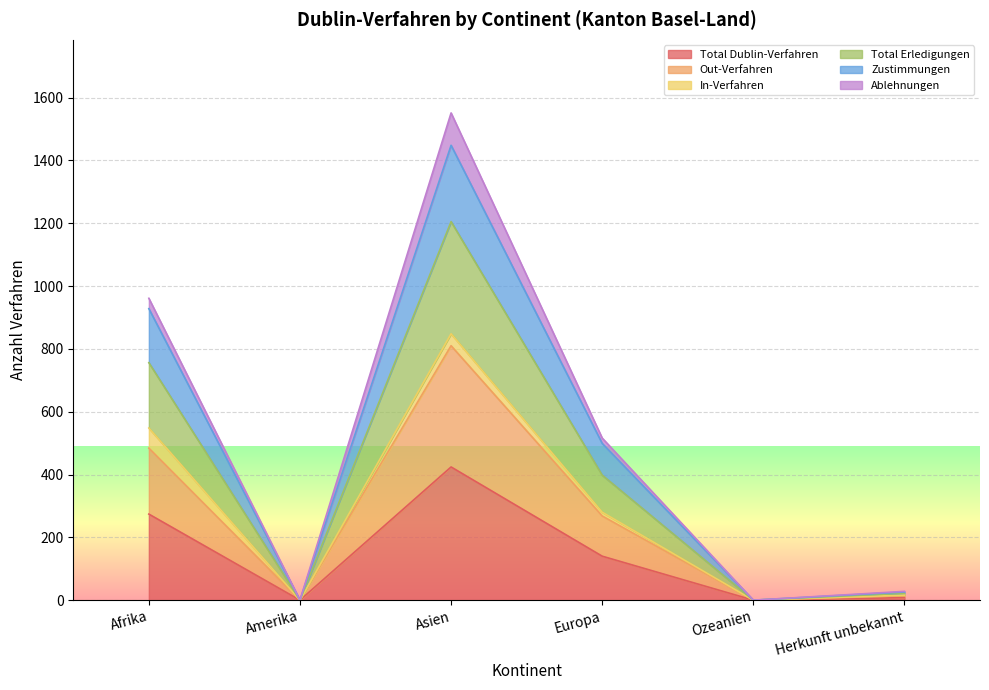

True or false: Total Erledigungen and Total Dublin-Verfahren intersect in this chart.

False